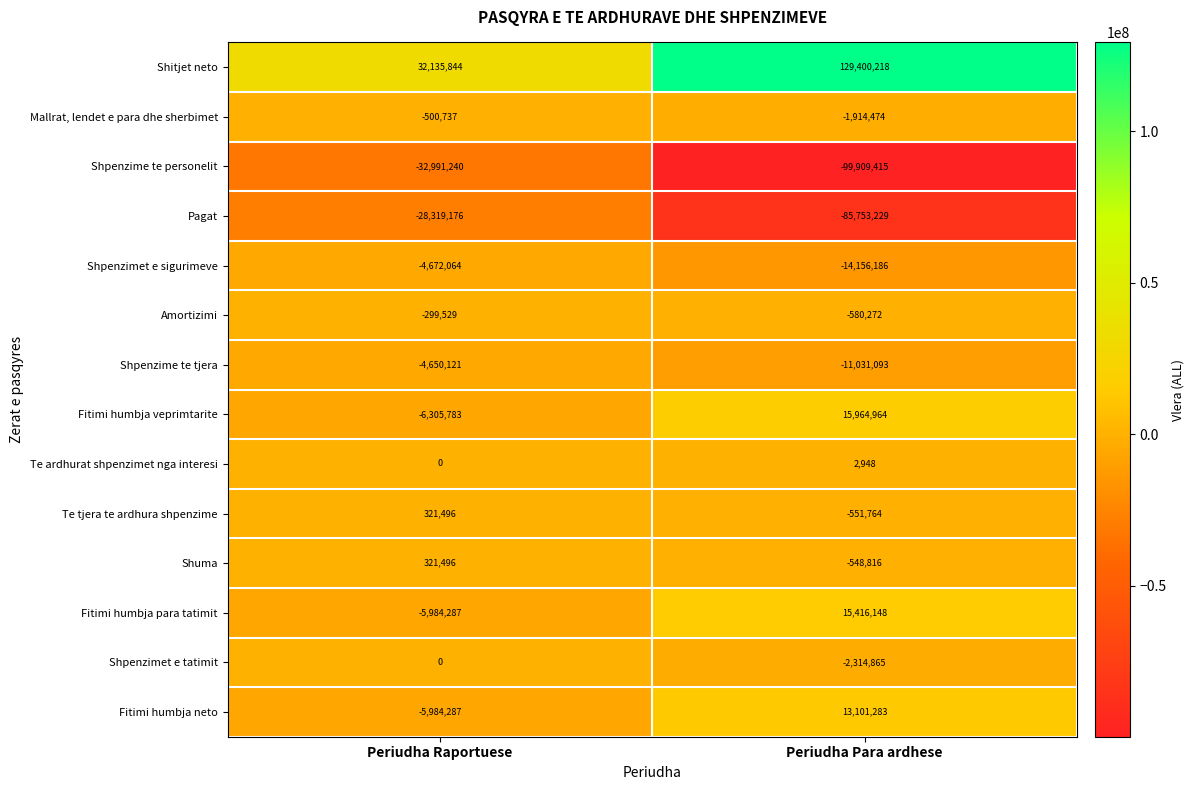

What is the sum of all Mallrat, lendet e para dhe sherbimet values?

-2415211